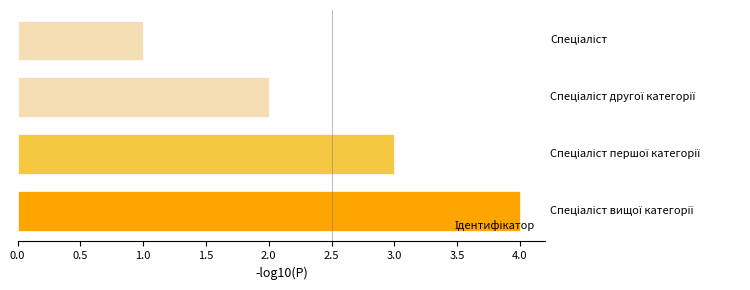

What is the difference between the maximum and minimum values?

3